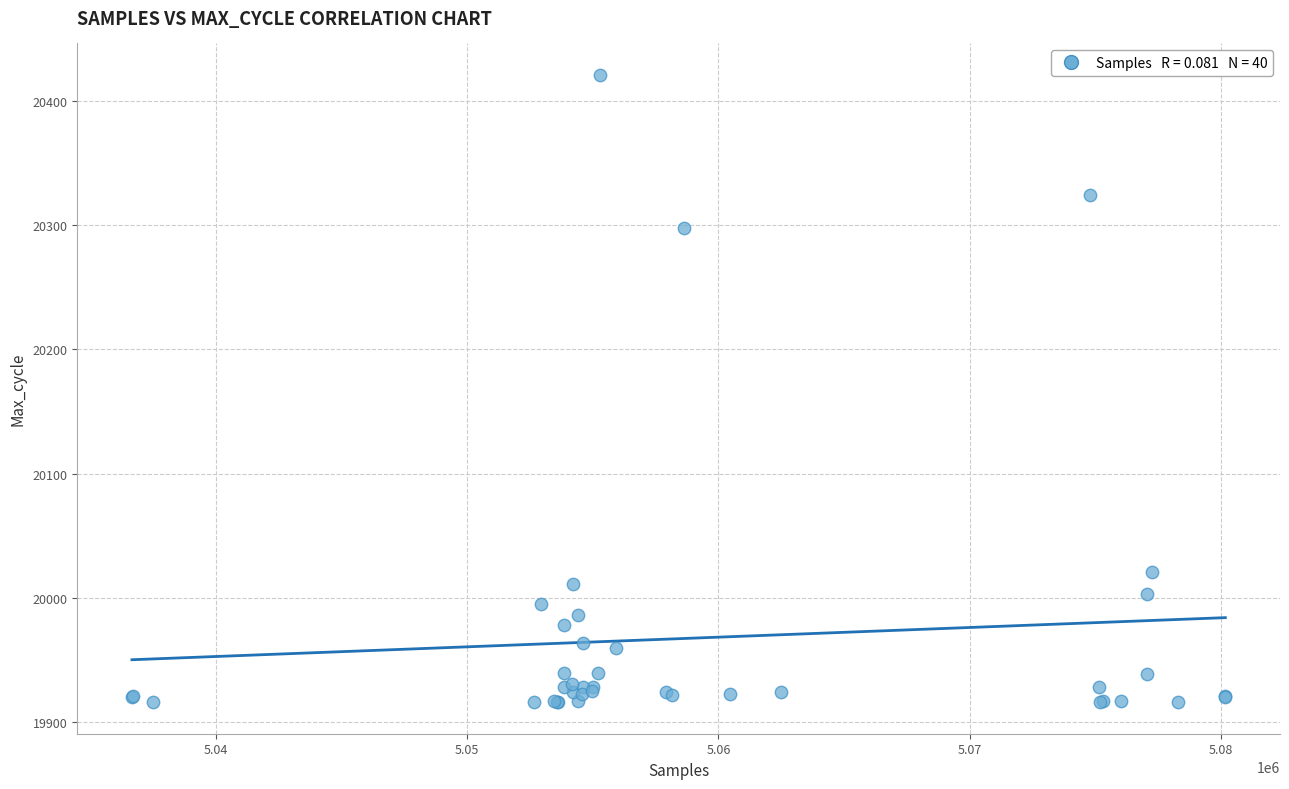

What Y value in the scatter plot is closest to 20168?

20298